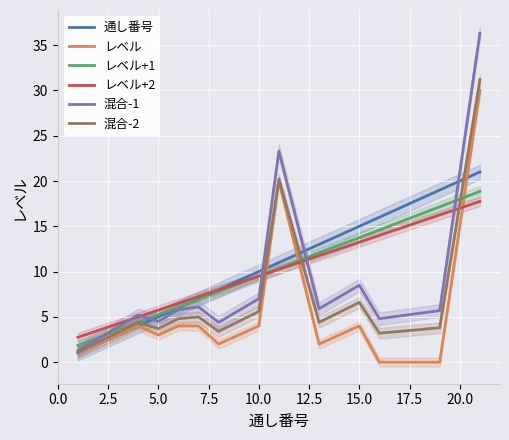

What is the highest value of the 混合-2 series?

31.2